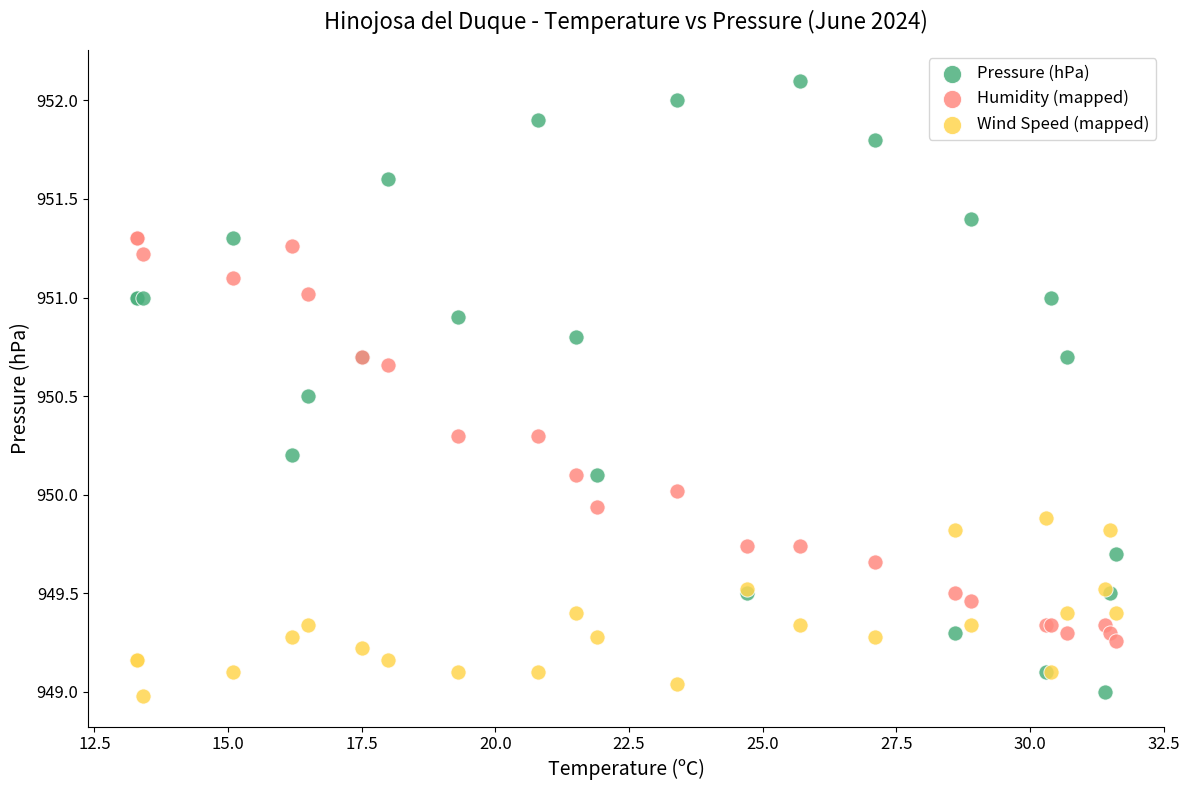

Which series reaches the maximum Y coordinate?

Pressure (hPa)